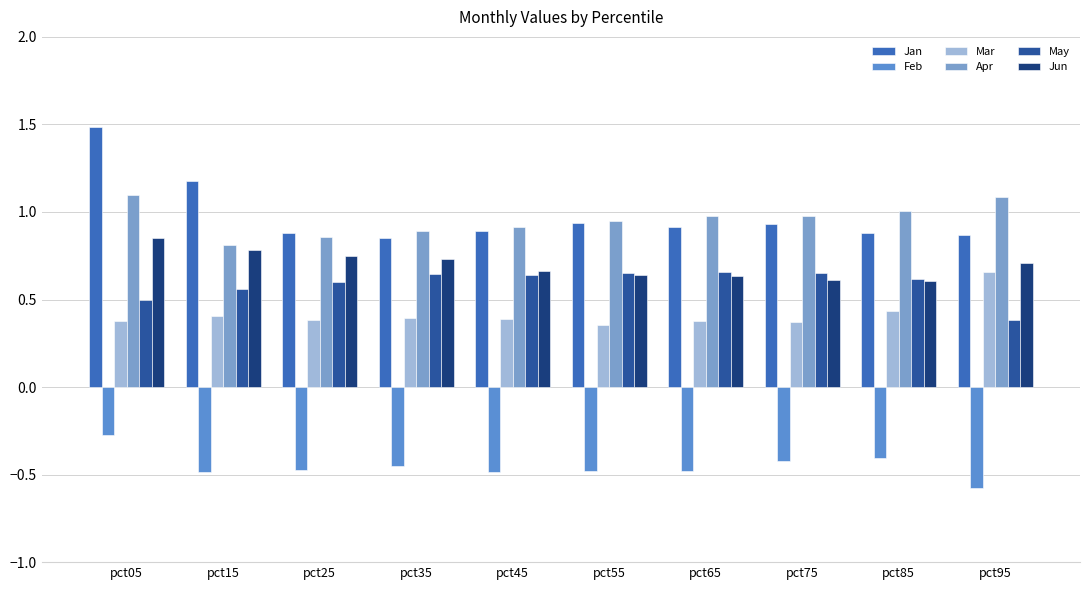

Reading right to left, list all the values displayed in this chart.

Jan: pct95=0.9	pct85=0.9	pct75=0.9	pct65=0.9	pct55=0.9	pct45=0.9	pct35=0.8	pct25=0.9	pct15=1.2	pct05=1.5
Feb: pct95=-0.6	pct85=-0.4	pct75=-0.4	pct65=-0.5	pct55=-0.5	pct45=-0.5	pct35=-0.5	pct25=-0.5	pct15=-0.5	pct05=-0.3
Mar: pct95=0.7	pct85=0.4	pct75=0.4	pct65=0.4	pct55=0.4	pct45=0.4	pct35=0.4	pct25=0.4	pct15=0.4	pct05=0.4
Apr: pct95=1.1	pct85=1.0	pct75=1.0	pct65=1.0	pct55=0.9	pct45=0.9	pct35=0.9	pct25=0.9	pct15=0.8	pct05=1.1
May: pct95=0.4	pct85=0.6	pct75=0.7	pct65=0.7	pct55=0.6	pct45=0.6	pct35=0.6	pct25=0.6	pct15=0.6	pct05=0.5
Jun: pct95=0.7	pct85=0.6	pct75=0.6	pct65=0.6	pct55=0.6	pct45=0.7	pct35=0.7	pct25=0.7	pct15=0.8	pct05=0.9